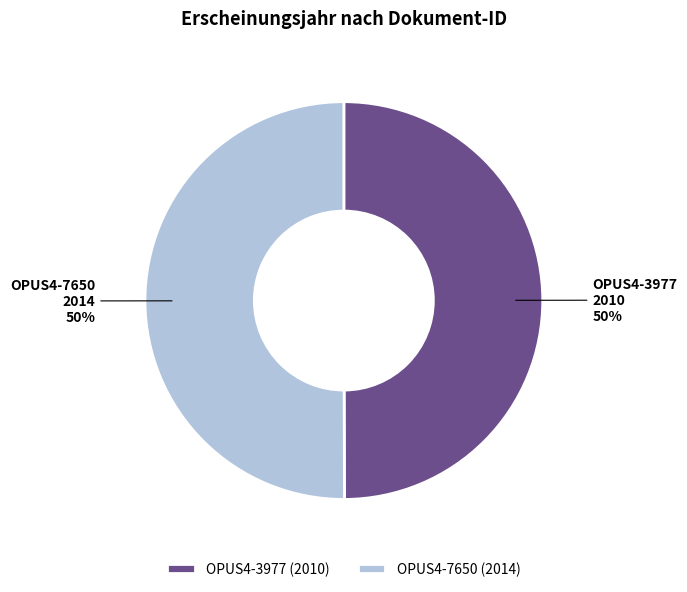

Is it true that OPUS4-7650 is 38% of the pie?

False